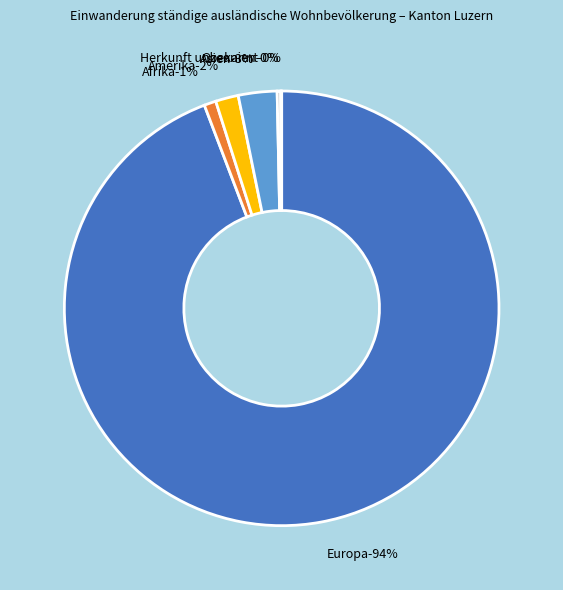

To the nearest percent, what is the difference between the largest and smallest slice percentages?

94%